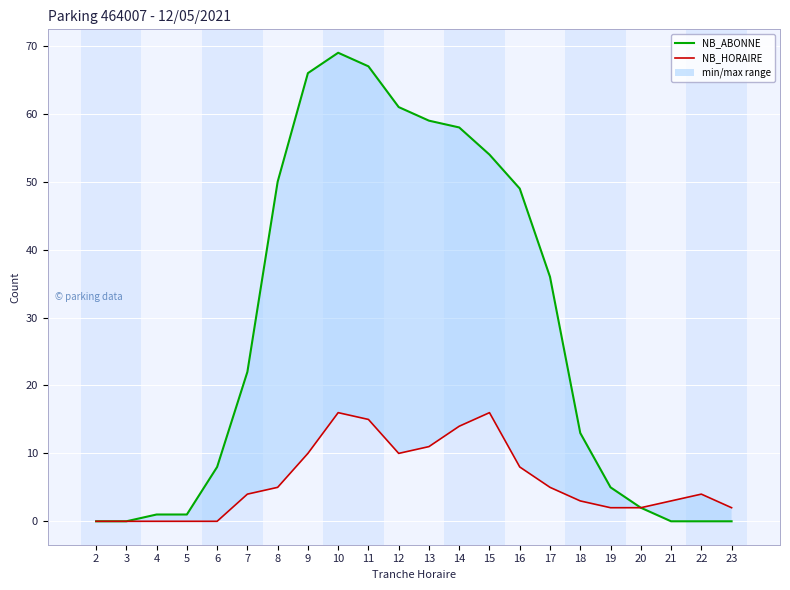

The NB_ABONNE series shows 36 at 17. True or false?

True